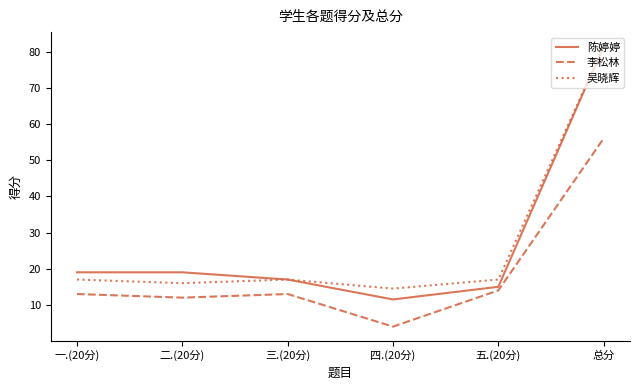

In 吴晓辉, how many points are higher than both neighbors (excluding endpoints)?

1